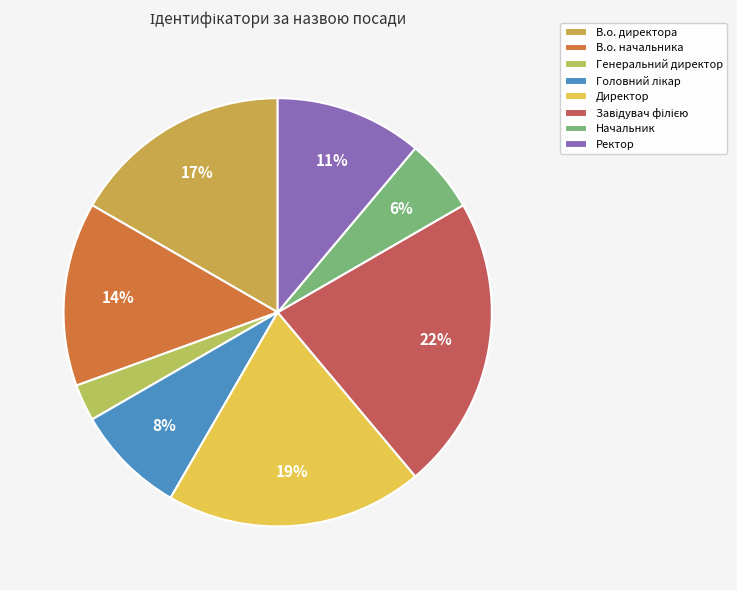

How many segments does this pie chart have?

8